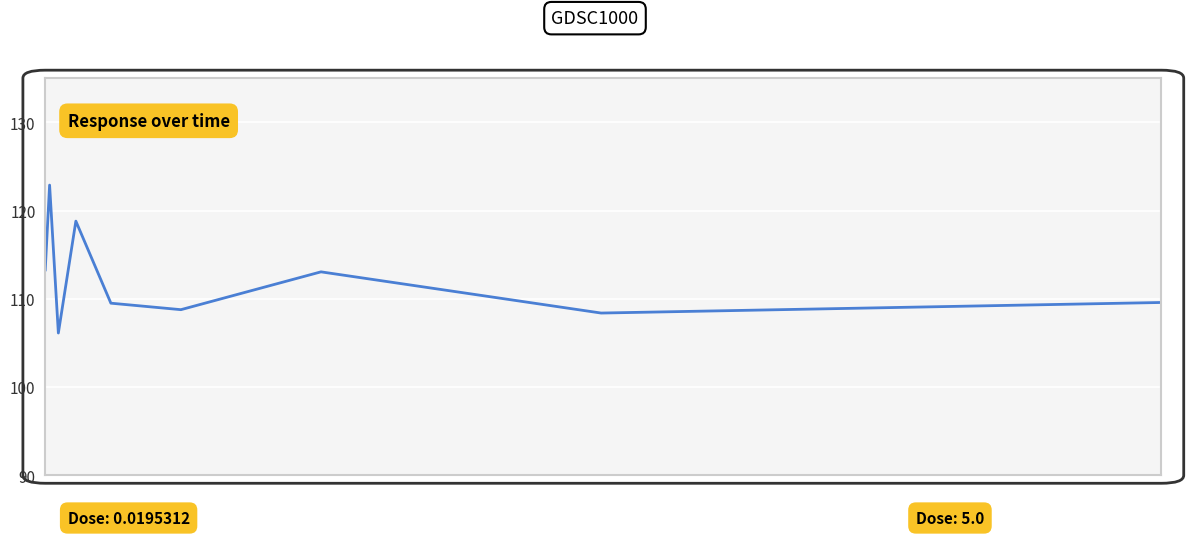

What is the maximum value shown in the chart?

122.9